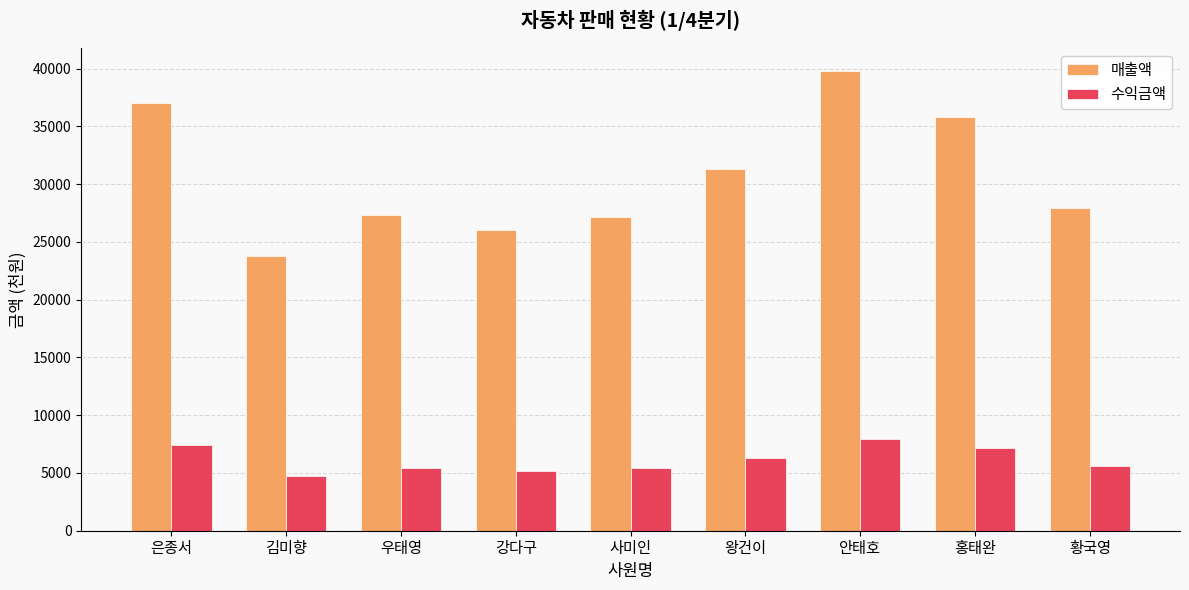

What is the total value across all series at 강다구?

31200